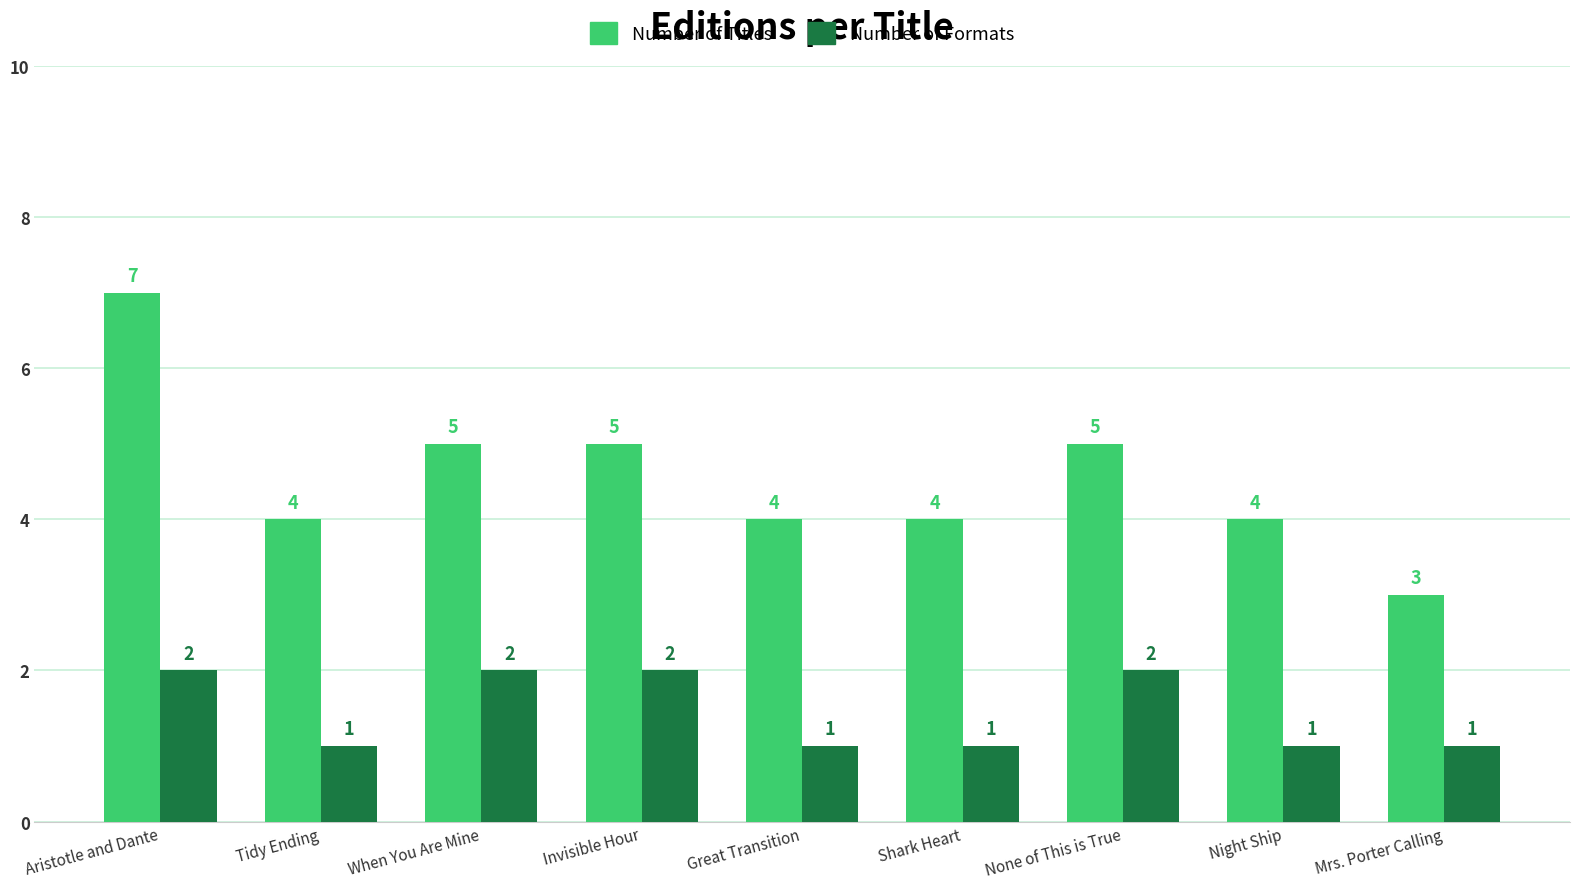

At which category is the sum across all series the highest?

Aristotle and Dante